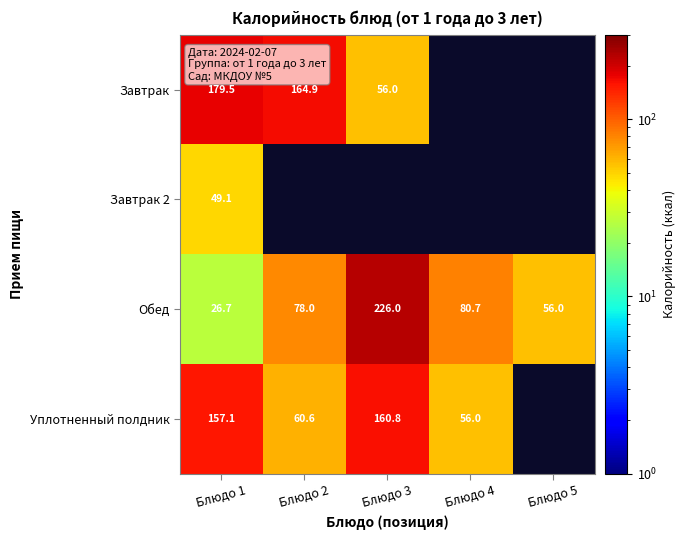

What is the sum of the Обед values at Блюдо 3 and Блюдо 1?

252.7